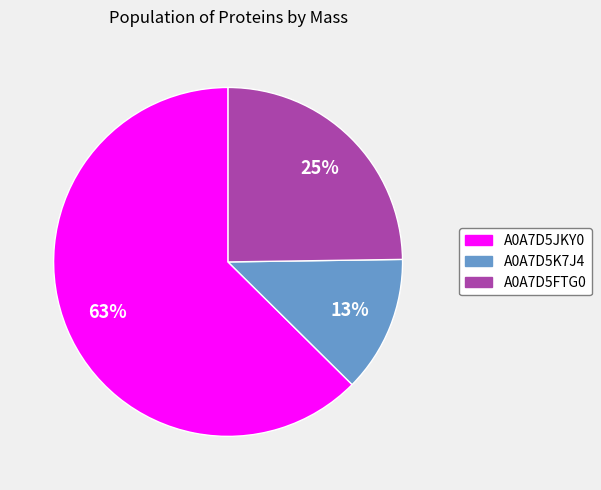

Is the sum of A0A7D5JKY0 and A0A7D5K7J4 greater than half?

Yes